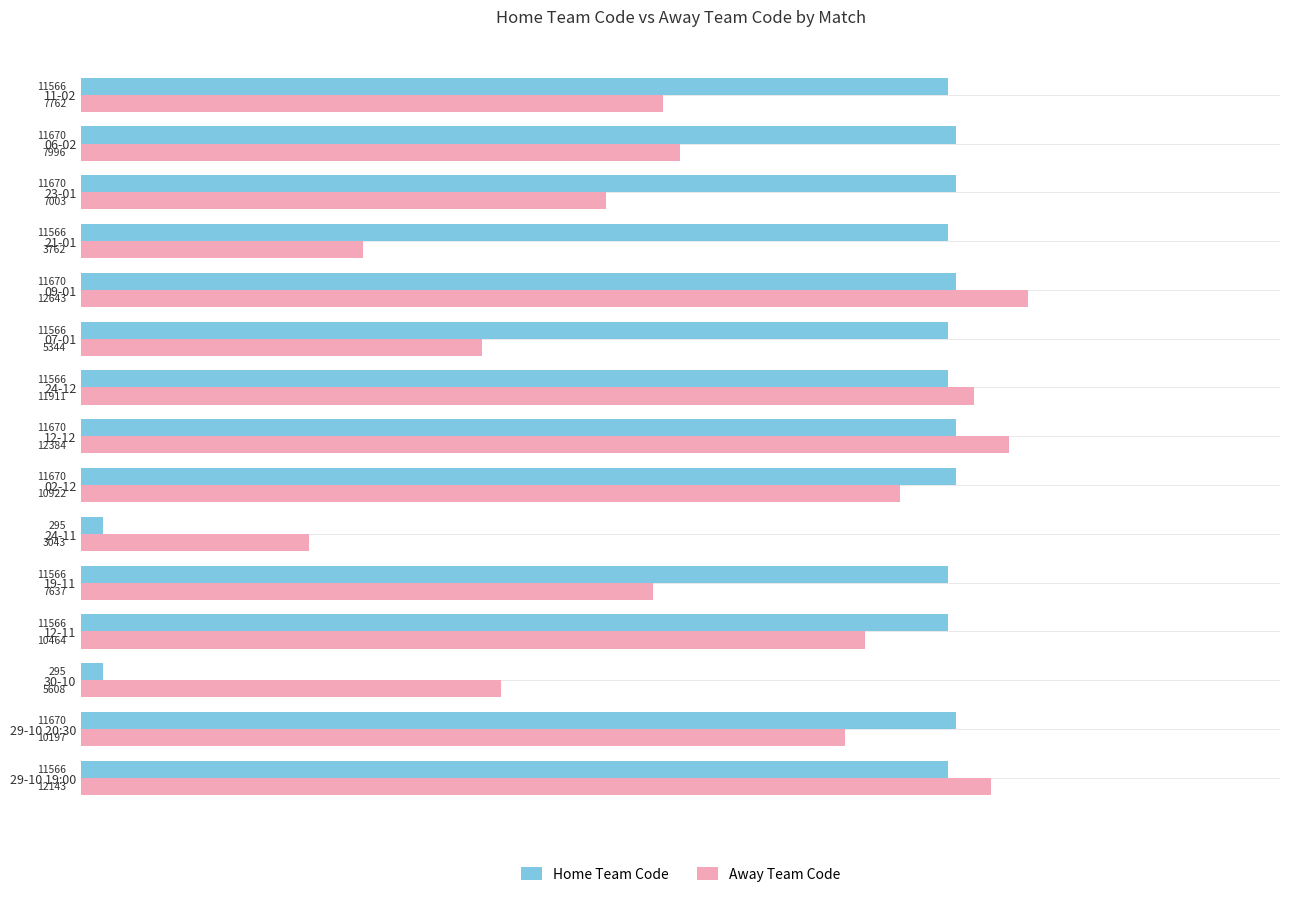

Is the value of Home Team Code at 19-11 greater than the value of Away Team Code at 30-10?

Yes